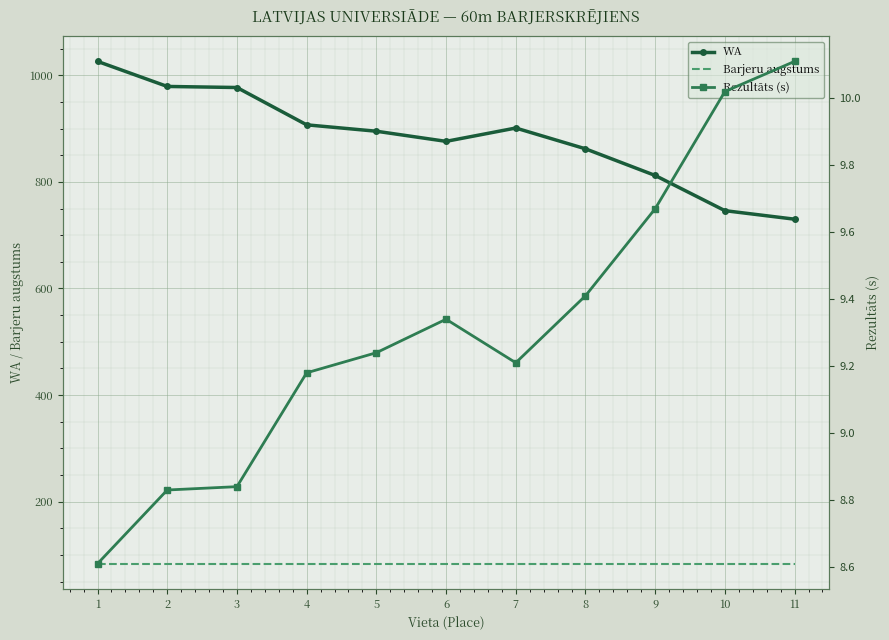

True or false: WA and Rezultāts (s) cross at least once.

False